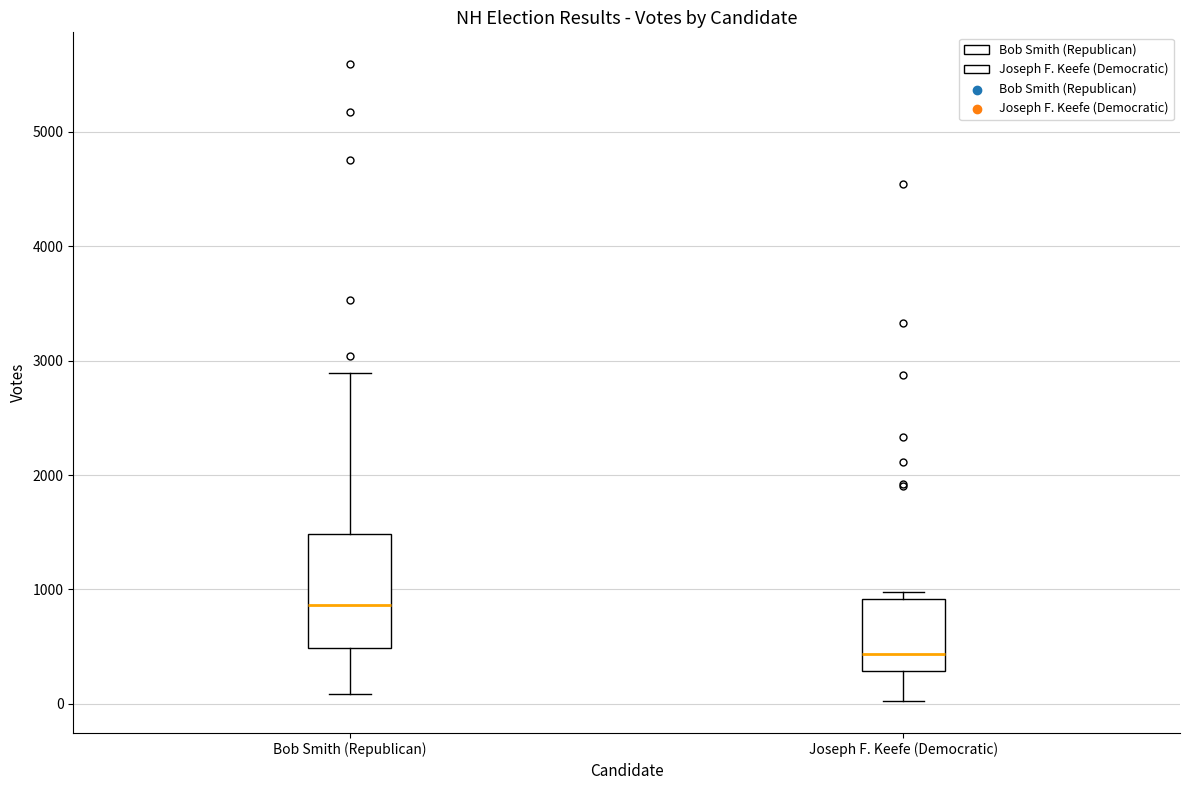

Where does the lower whisker of the box for Bob Smith (Republican) end on the y-axis? The values are not printed on the chart, so give them approximately, as read against the axis.

100